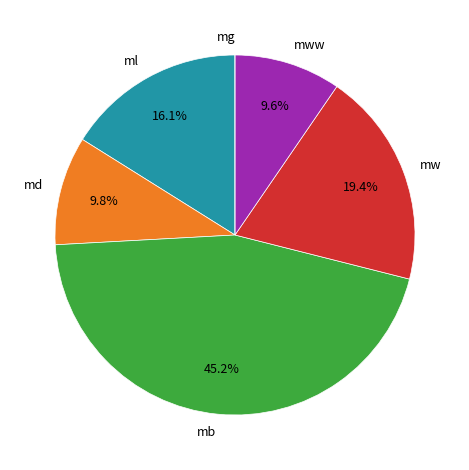

Which has a higher value, mw or md?

mw